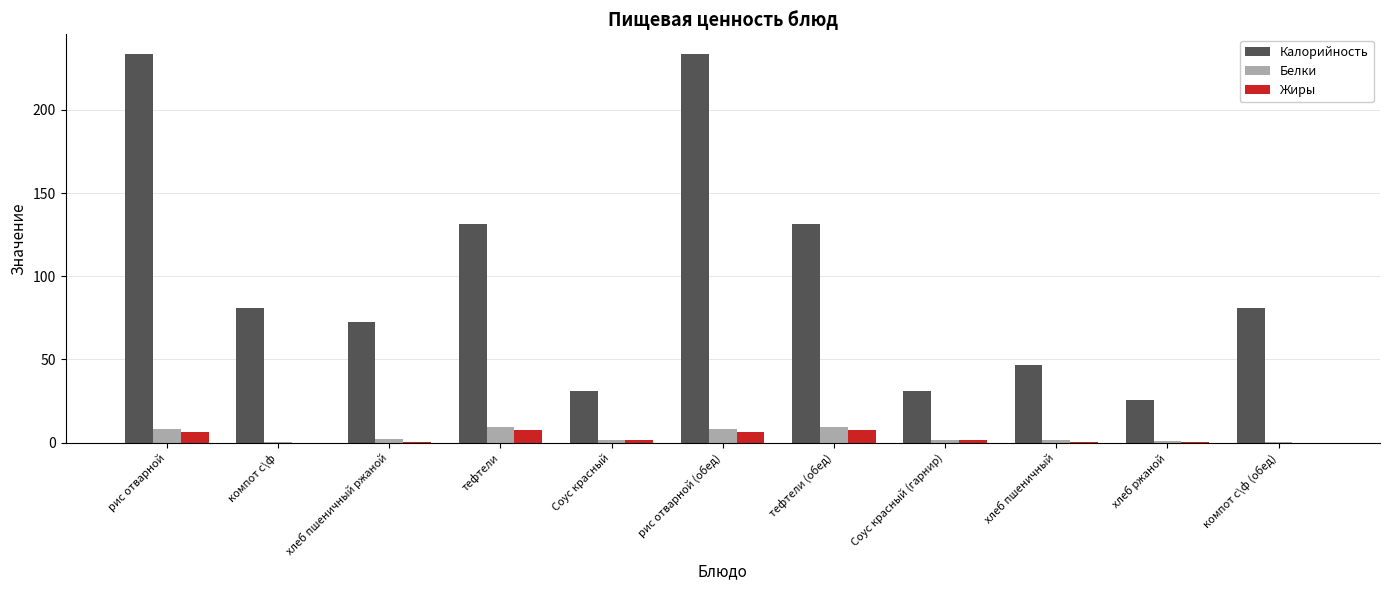

What is the sum of all Калорийность values?

1099.2